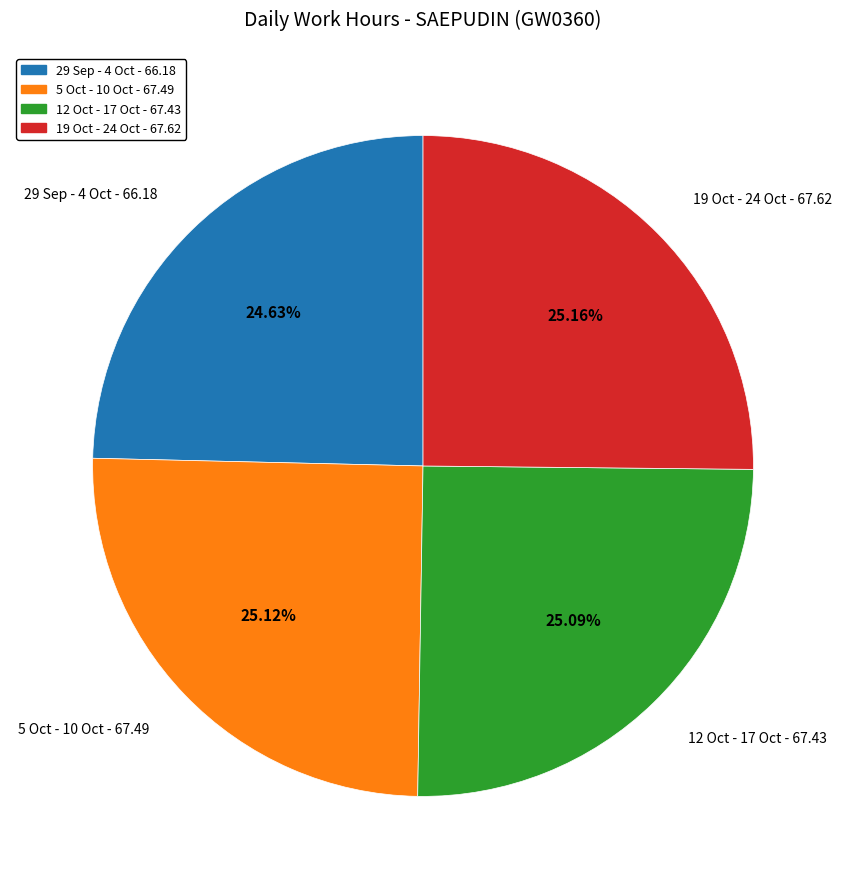

Does any single category account for the majority?

No